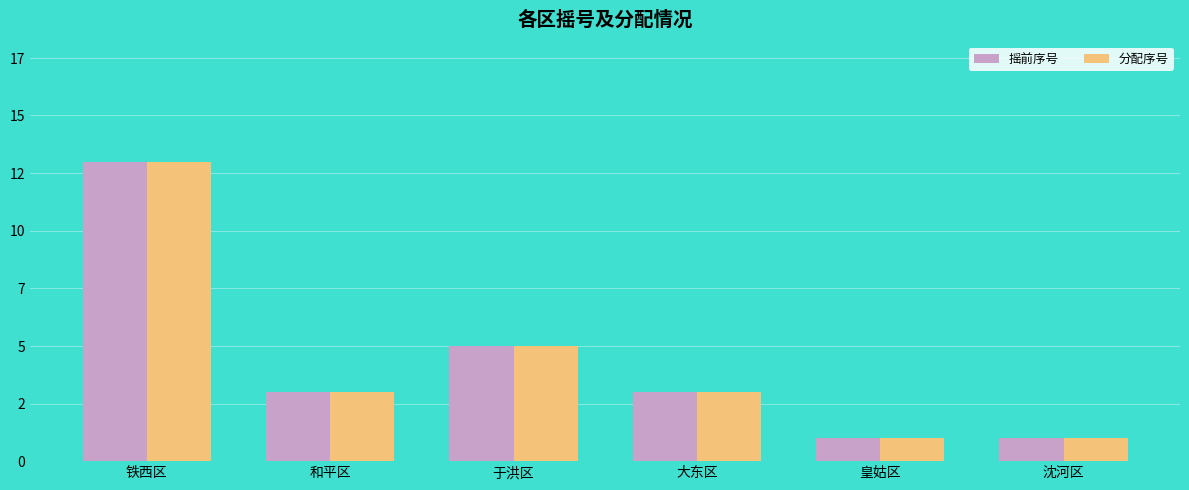

Are the bars horizontal?

No